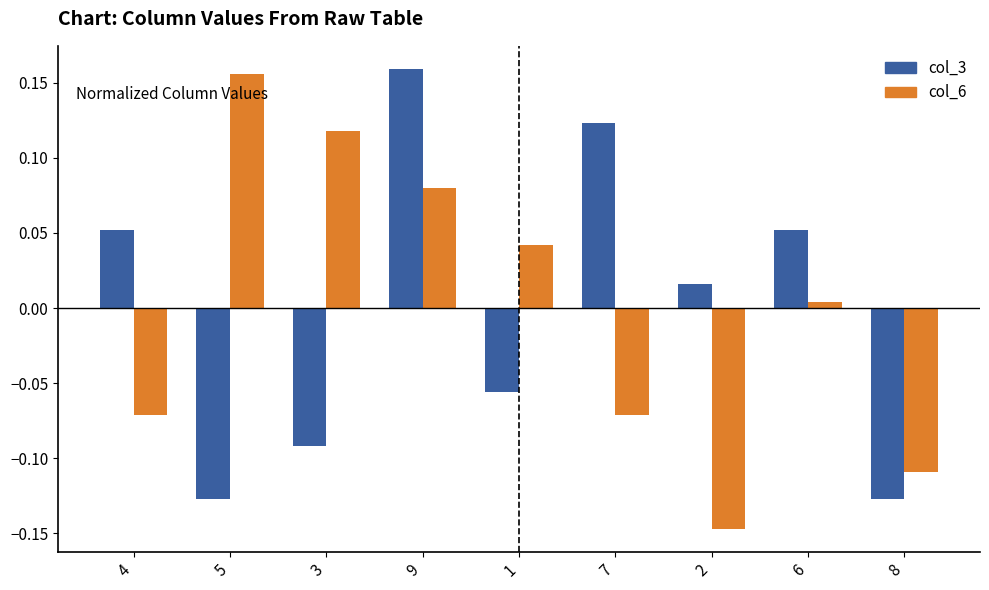

Are the bars horizontal?

No